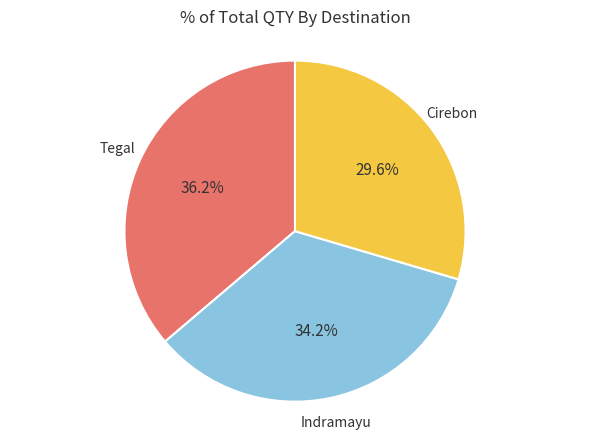

Does any single category account for the majority?

No